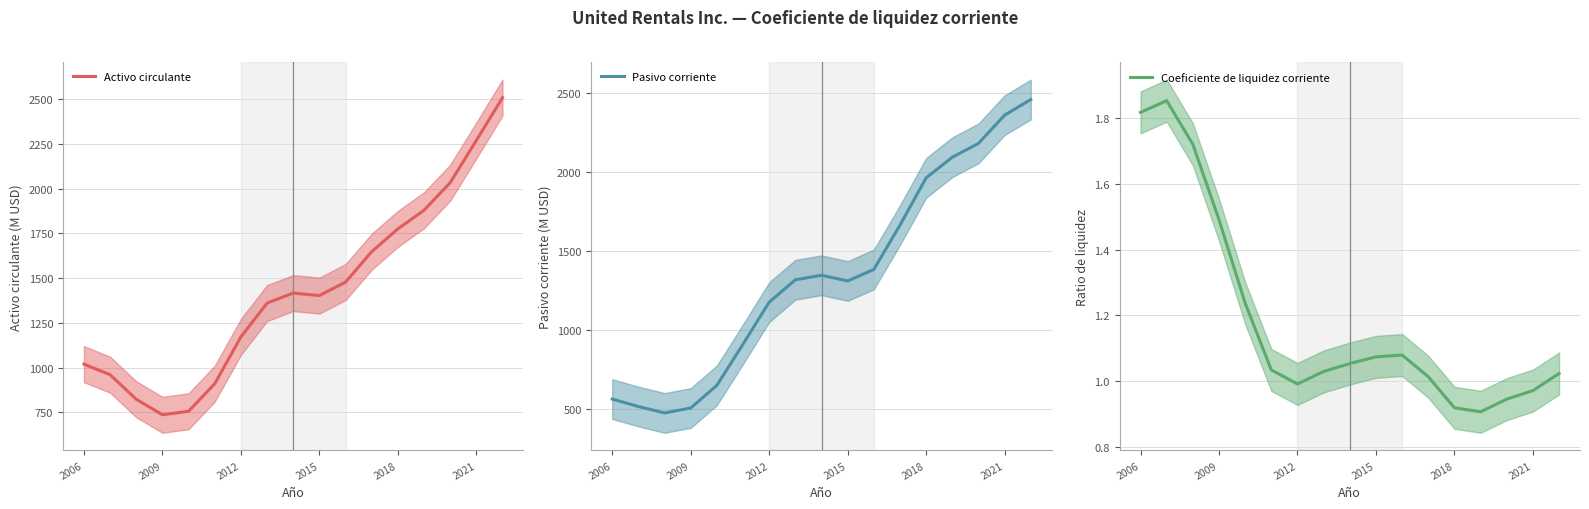

How many data points does each series have?

17